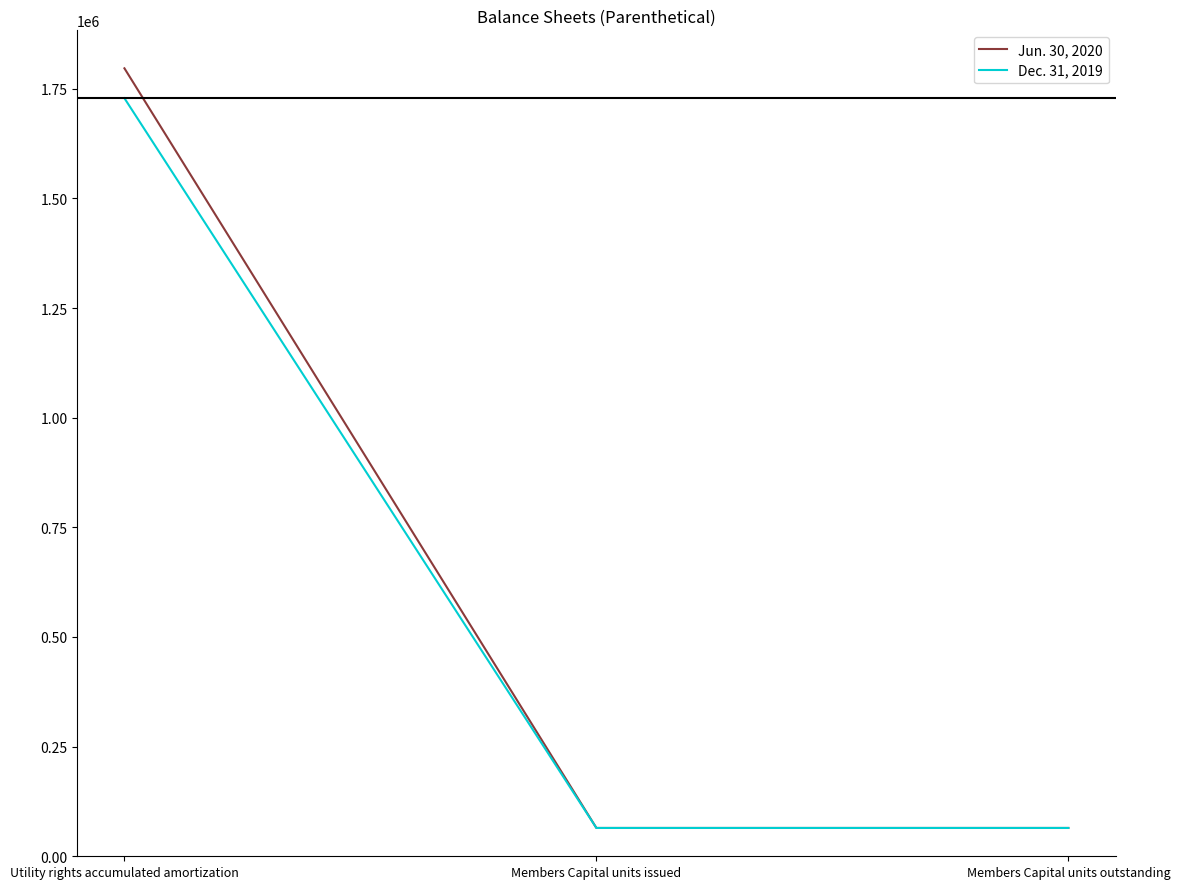

What is the lowest value of the Dec. 31, 2019 series?

64560